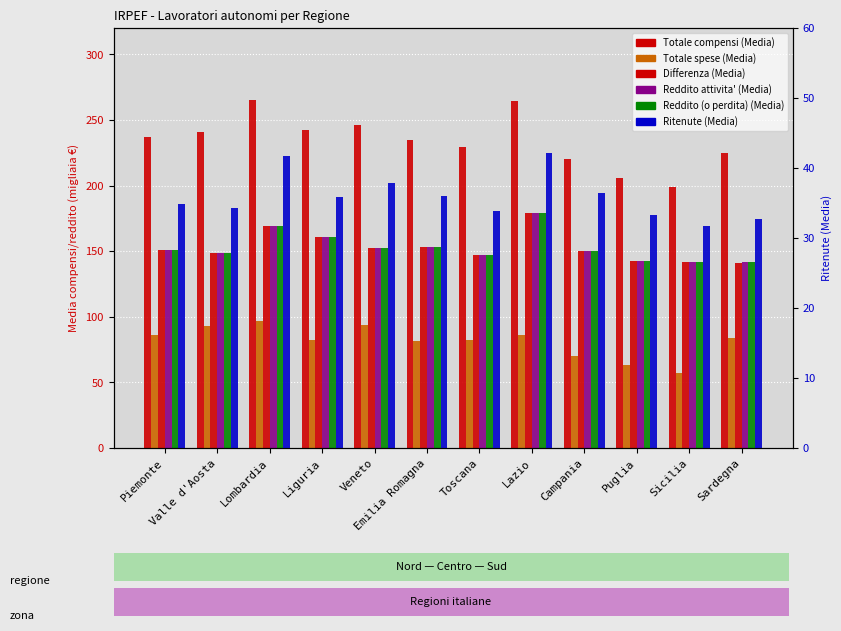

Reading right to left, list all the values displayed in this chart.

Totale compensi (Media): 224.6	198.8	205.6	220.0	264.6	229.1	234.6	246.4	242.6	265.5	240.6	237.1
Totale spese (Media): 83.8	57.1	63.5	70.4	86.0	82.7	81.6	93.9	82.7	96.5	93.1	86.4
Differenza (Media): 141.3	142.0	142.4	150.1	179.2	146.7	153.2	152.6	160.5	169.3	148.3	151.0
Reddito attivita' (Media): 141.3	142.0	142.4	150.1	179.2	146.8	153.2	152.6	160.5	169.3	148.3	151.0
Reddito (o perdita) (Media): 141.3	142.0	142.4	150.1	179.2	146.8	153.2	152.6	160.5	169.3	148.3	151.0
Ritenute (Media): 32.8	31.7	33.2	36.4	42.2	33.9	36.1	37.9	35.9	41.8	34.2	34.9